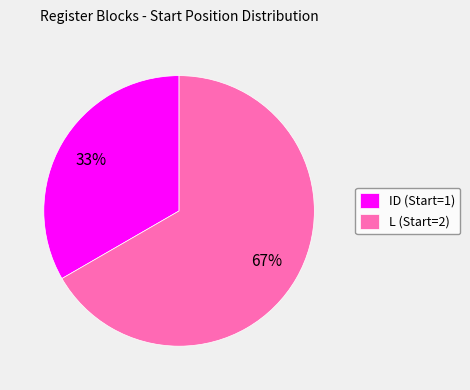

Rank the categories by value from lowest to highest.

ID (Start=1), L (Start=2)